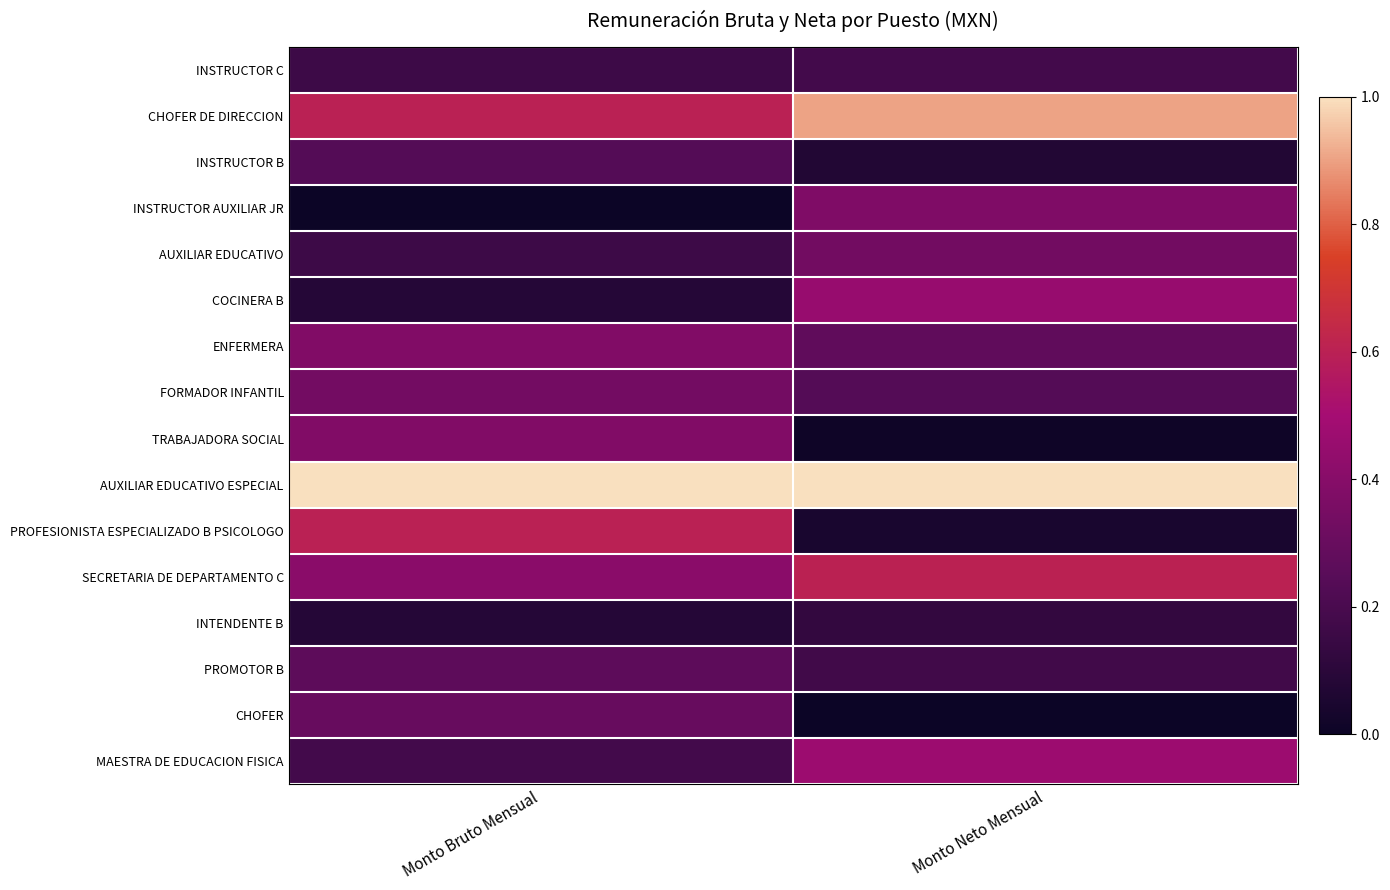

Which label corresponds to the smallest value in the chart?

Monto Bruto Mensual